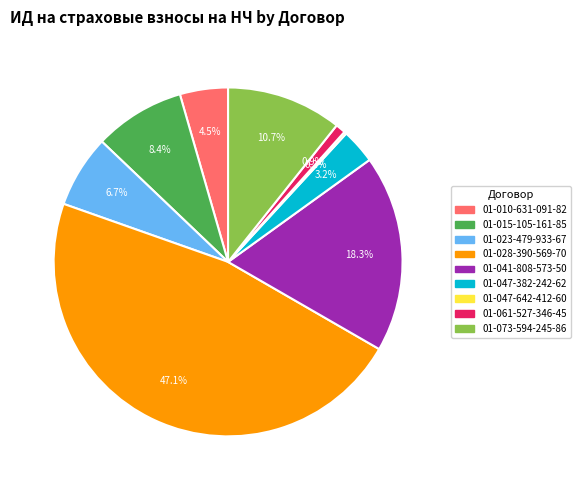

Which category has the biggest portion of the pie?

01-028-390-569-70